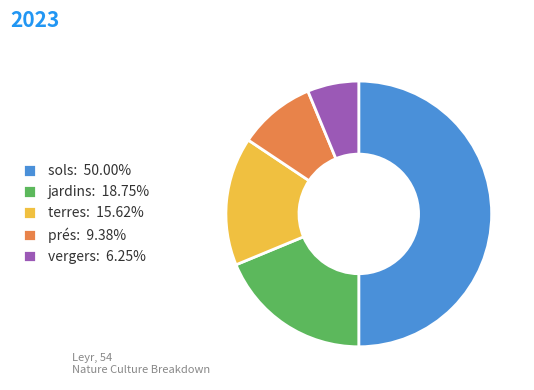

Which category has the biggest portion of the pie?

sols